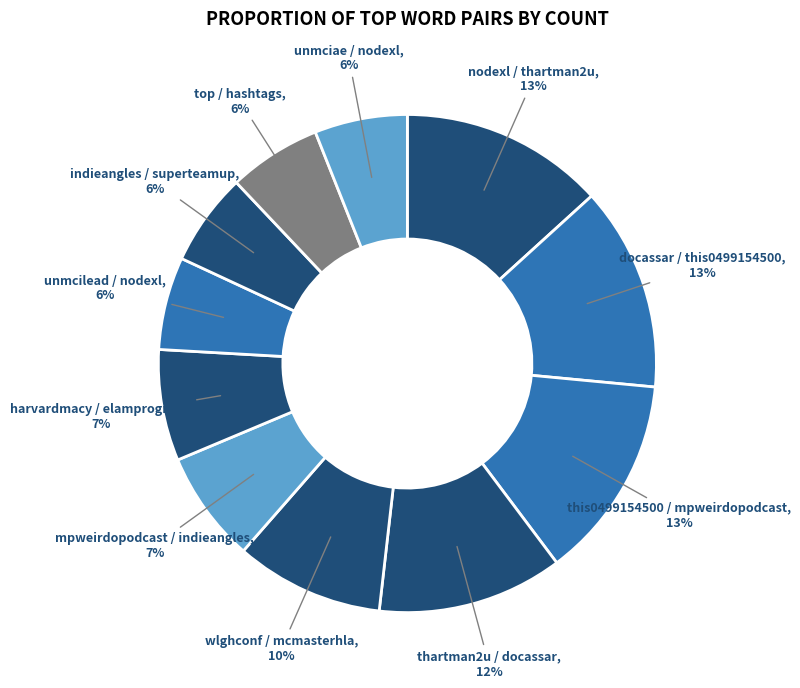

To the nearest percent, what is the difference between the largest and smallest slice percentages?

7%